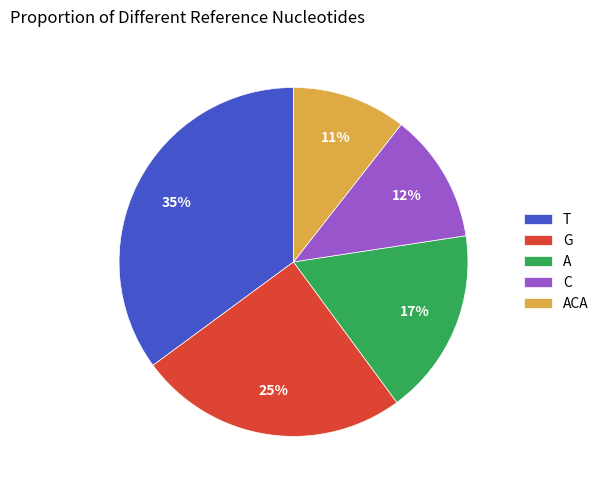

Count the number of slices in the pie.

5